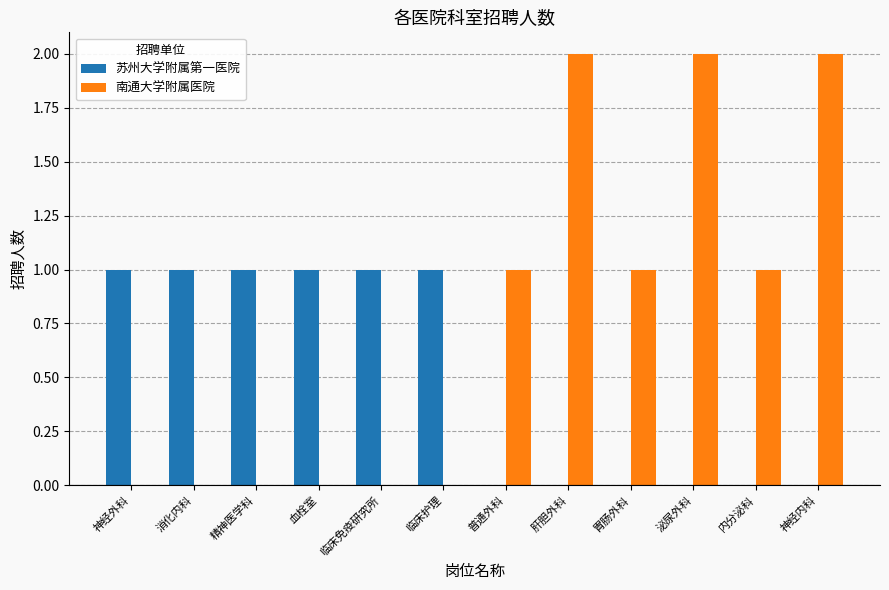

Reading right to left, what are all the values shown in this chart?

苏州大学附属第一医院: 神经内科=0	内分泌科=0	泌尿外科=0	胃肠外科=0	肝胆外科=0	普通外科=0	临床护理=1	临床免疫研究所=1	血栓室=1	精神医学科=1	消化内科=1	神经外科=1
南通大学附属医院: 神经内科=2	内分泌科=1	泌尿外科=2	胃肠外科=1	肝胆外科=2	普通外科=1	临床护理=0	临床免疫研究所=0	血栓室=0	精神医学科=0	消化内科=0	神经外科=0